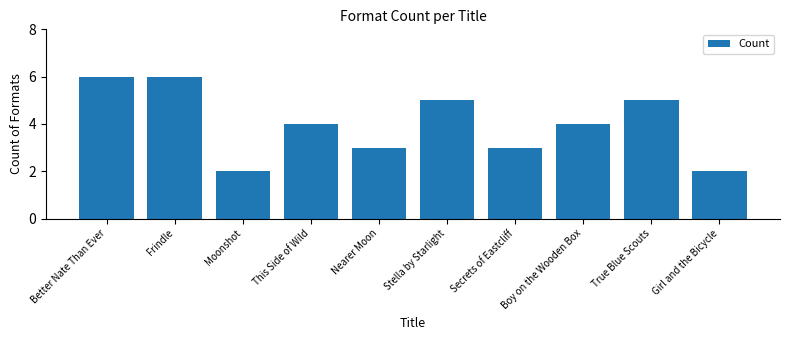

What is the label of the 8th bar from the left?

Boy on the Wooden Box